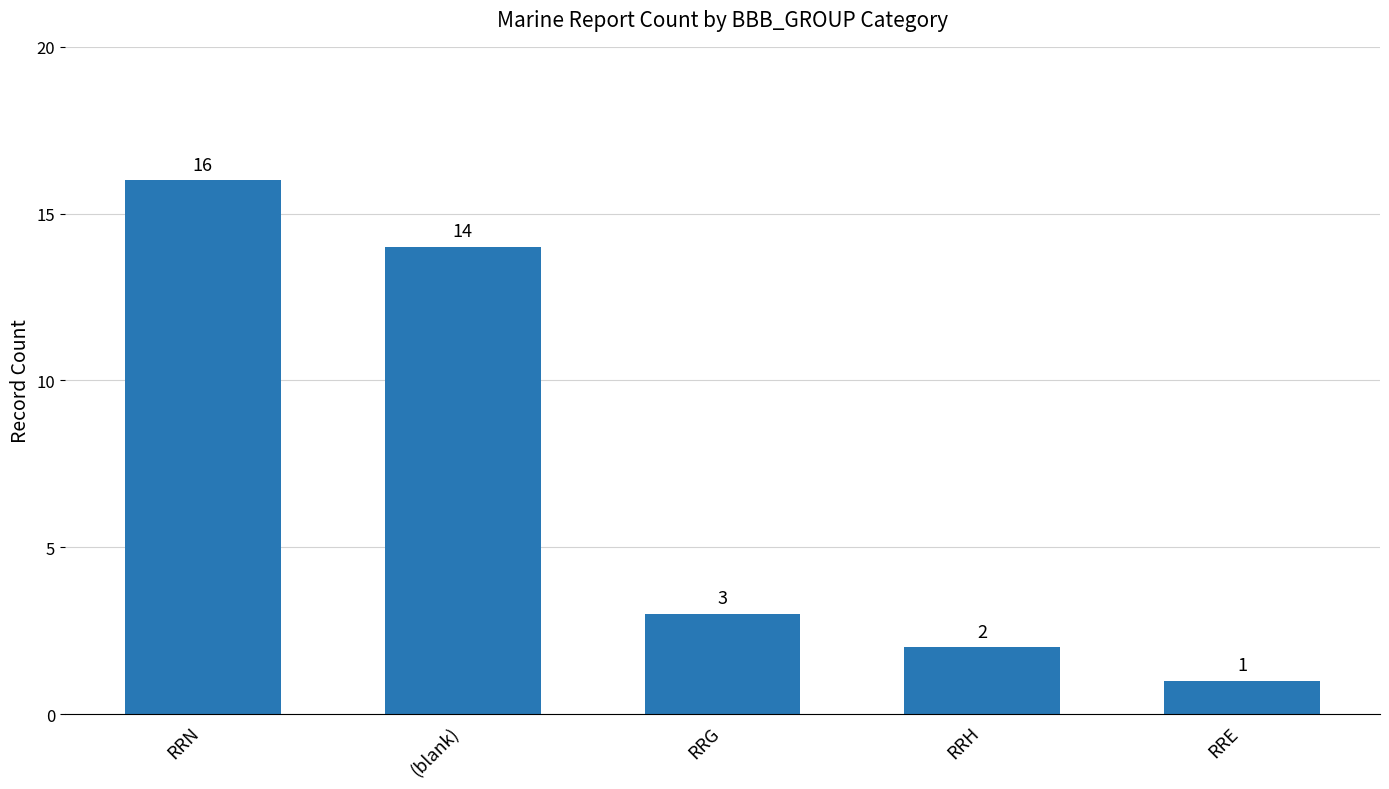

What is the difference between the maximum and second lowest values?

14